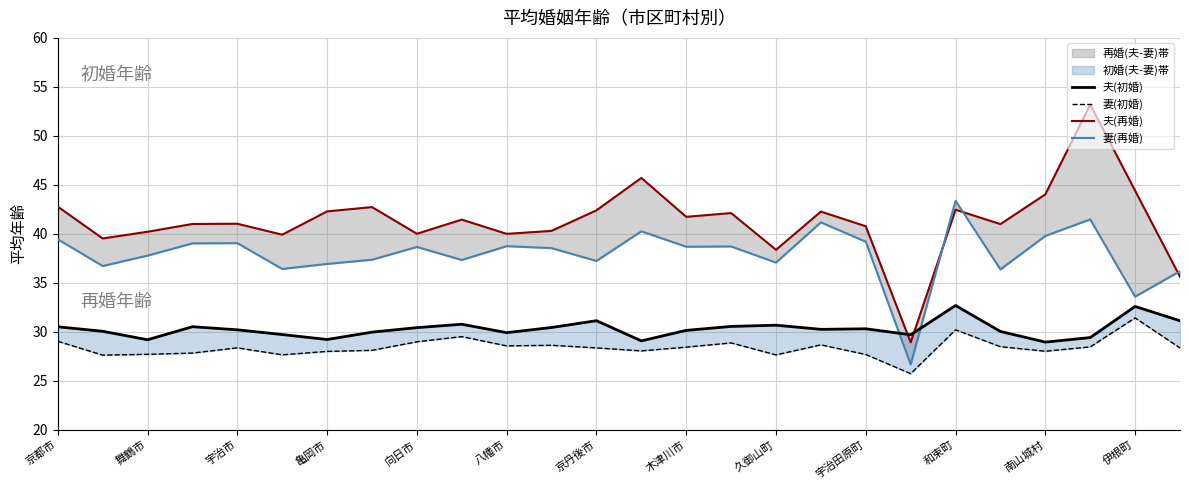

Where does the 夫(再婚) series first go above 41?

京都市